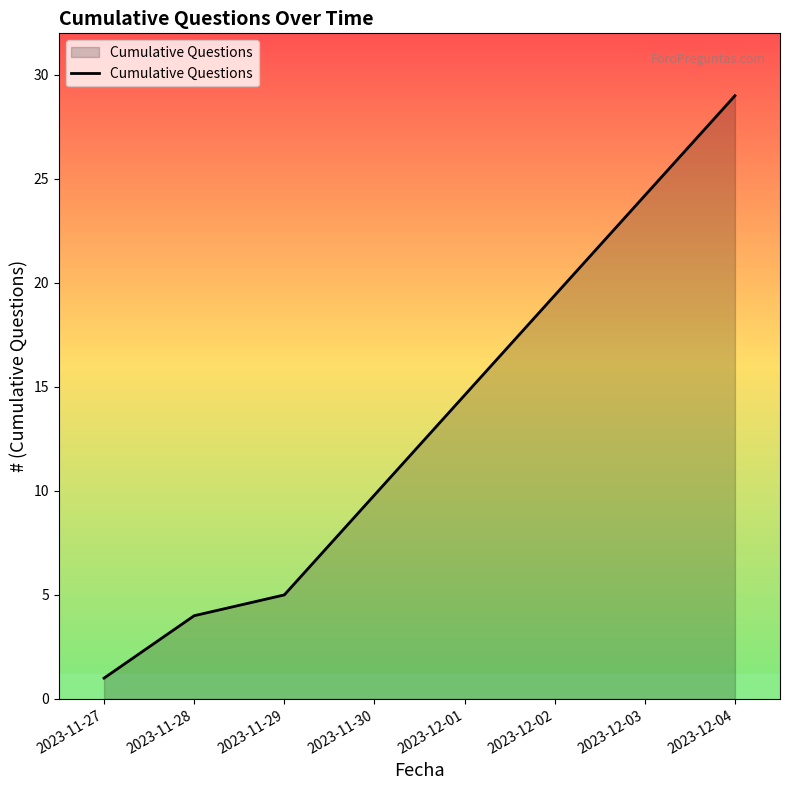

What is the average value?

10